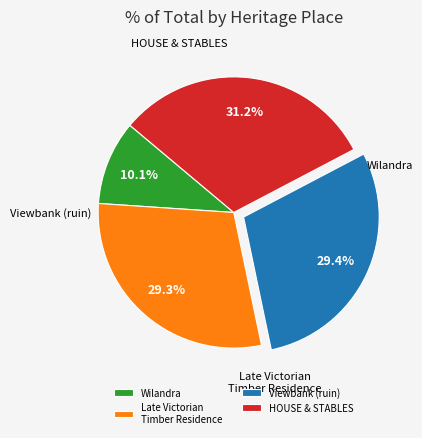

Does Late Victorian Timber Residence account for over 50% of the chart?

No